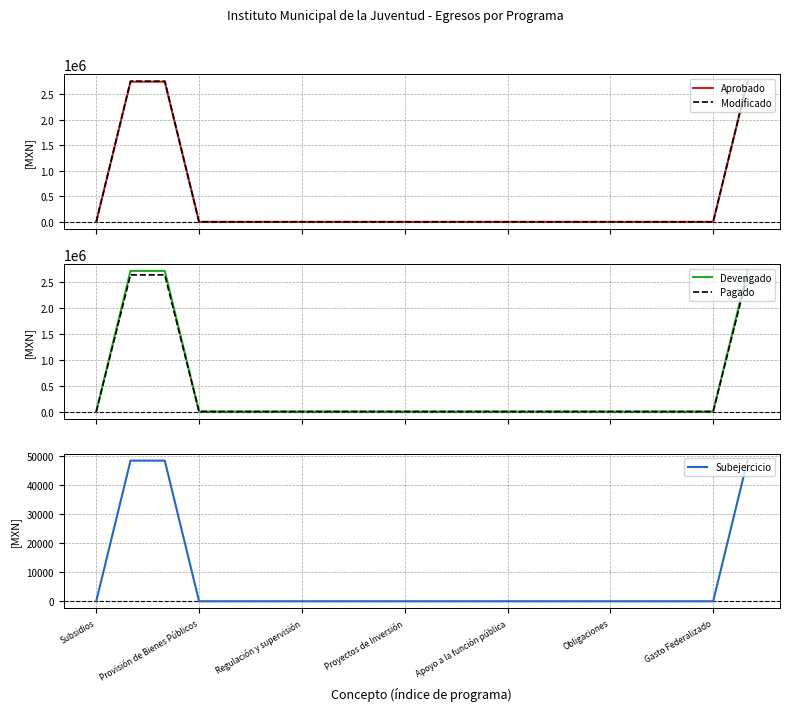

True or false: Modificado and Aprobado cross at least once.

False